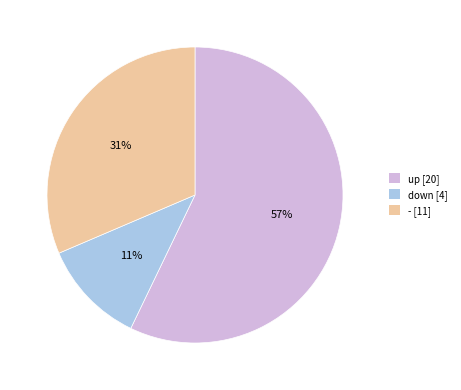

Does down account for over 50% of the chart?

No